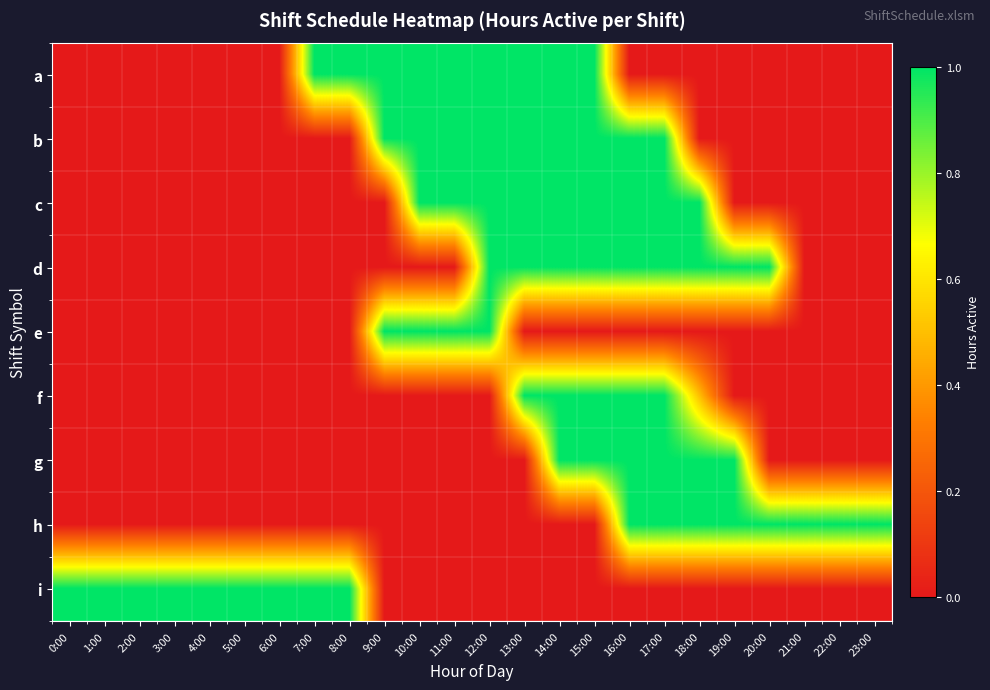

How many series are shown in this chart?

9